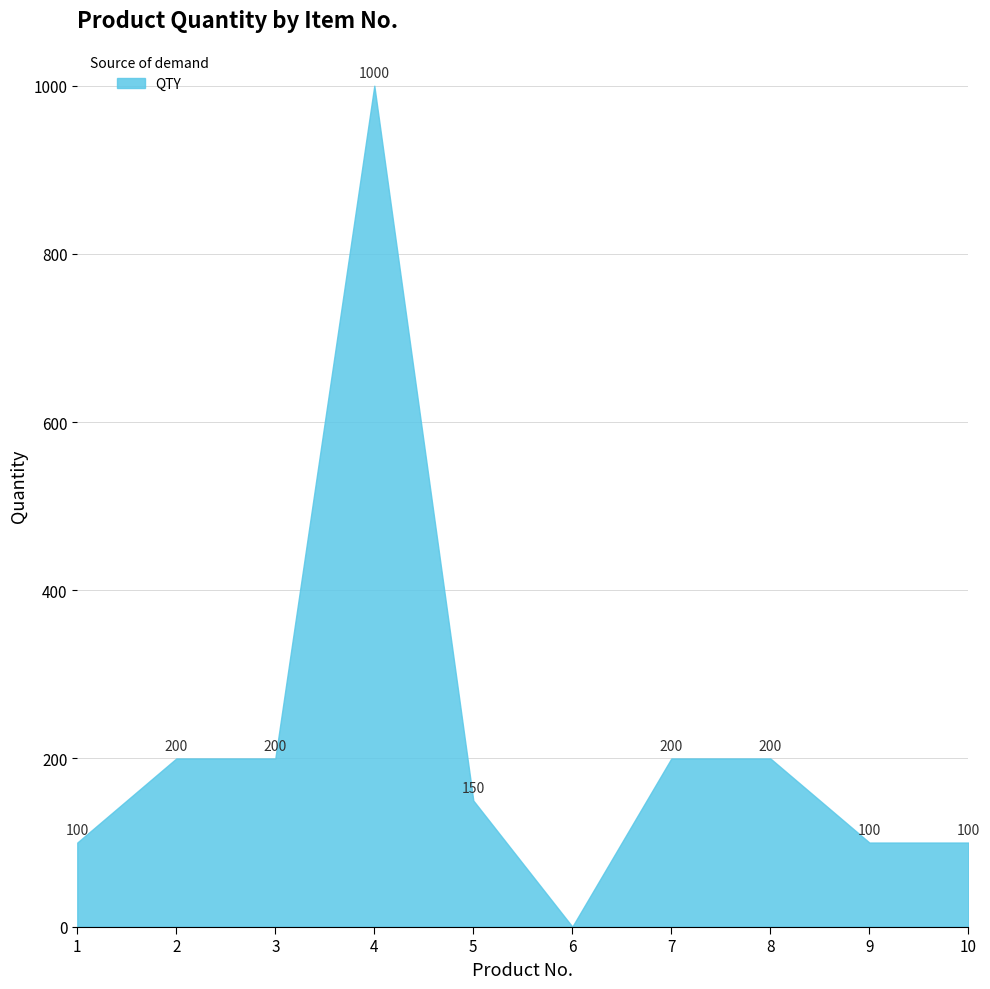

Reading left to right, extract all data points from this chart.

100	200	200	1000	150	0	200	200	100	100